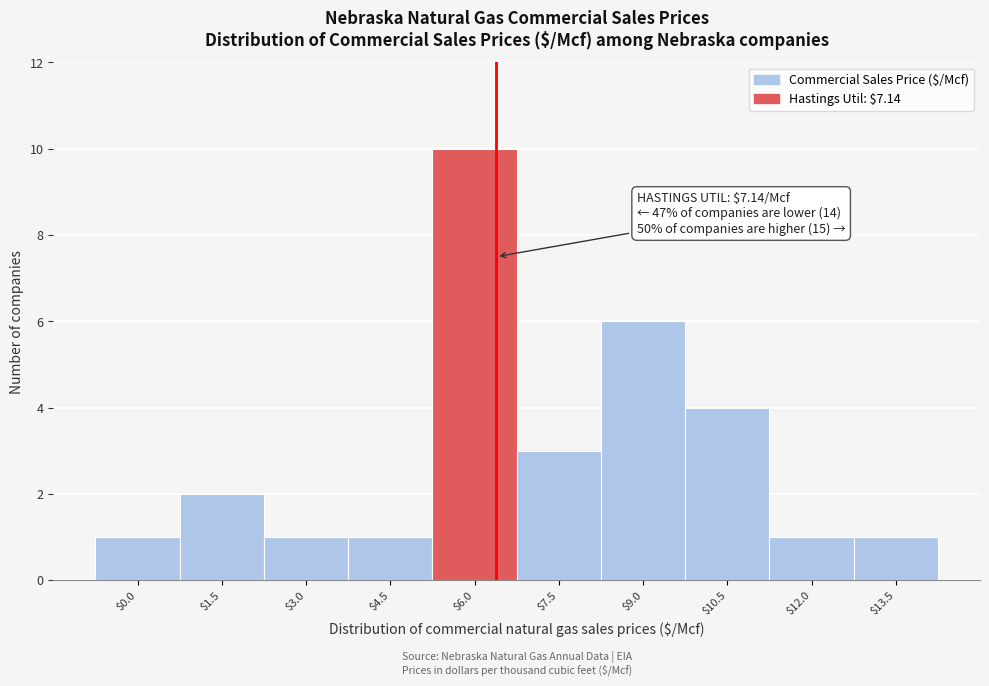

Reading left to right, what are all the values shown in this chart?

1	2	1	1	10	3	6	4	1	1